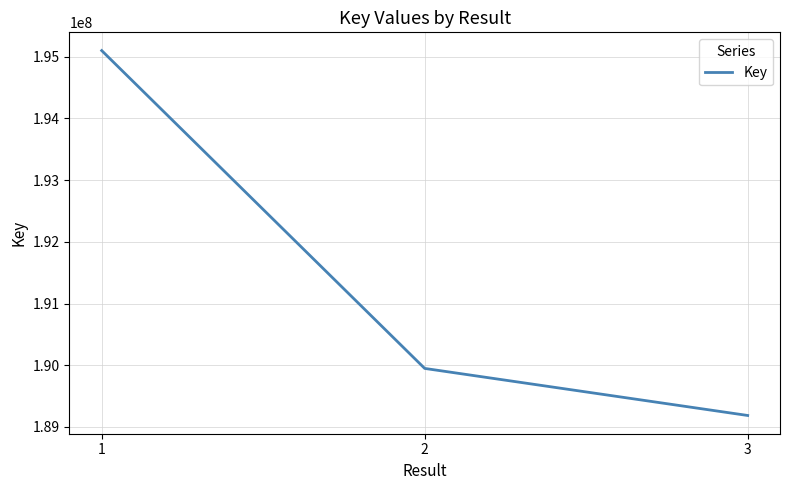

The chart shows a value of 189186278 at 3. True or false?

True